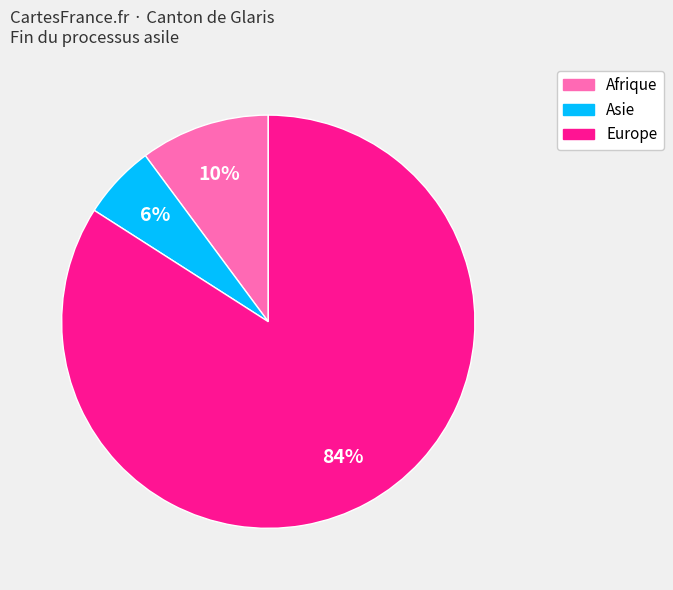

To the nearest percent, what is the average slice percentage?

33%